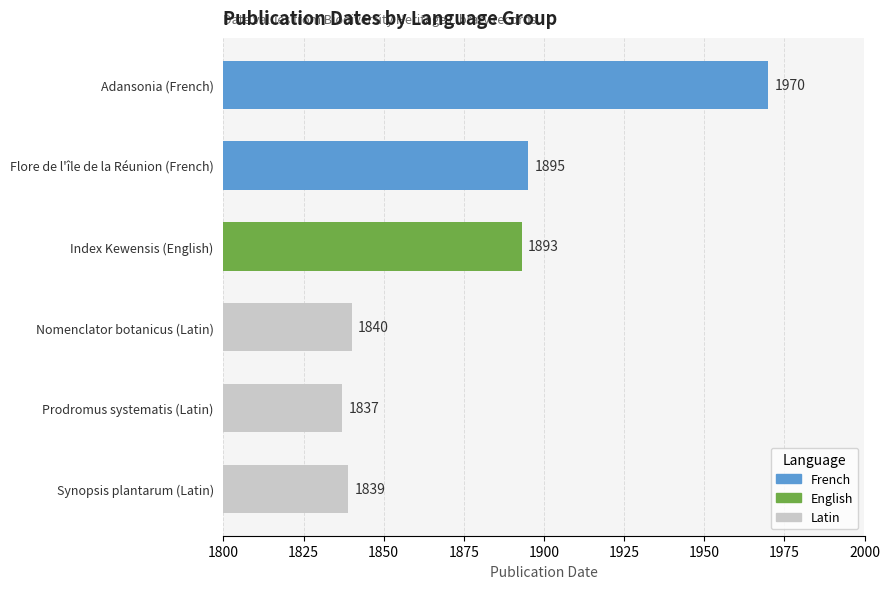

What is the average value?

1879